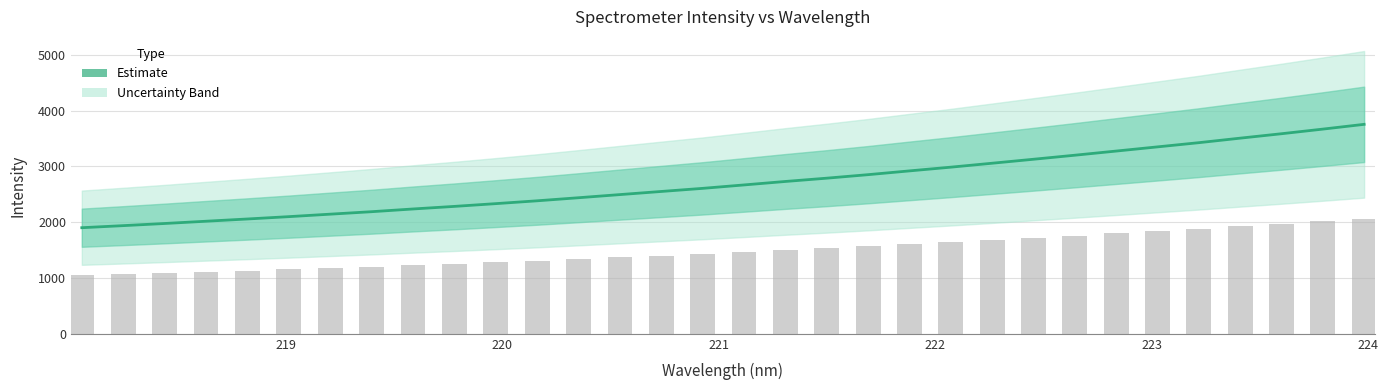

Reading right to left, list all the values displayed in this chart.

3754.1	3668.6	3585.8	3506.5	3425.5	3350.3	3275.2	3200.8	3128.4	3057.2	2986.6	2919.9	2852.2	2789.3	2730.4	2668.2	2606.8	2551.2	2495.1	2438.8	2383.8	2333.0	2283.6	2237.3	2188.5	2144.3	2099.8	2057.9	2017.7	1977.1	1938.6	1901.6